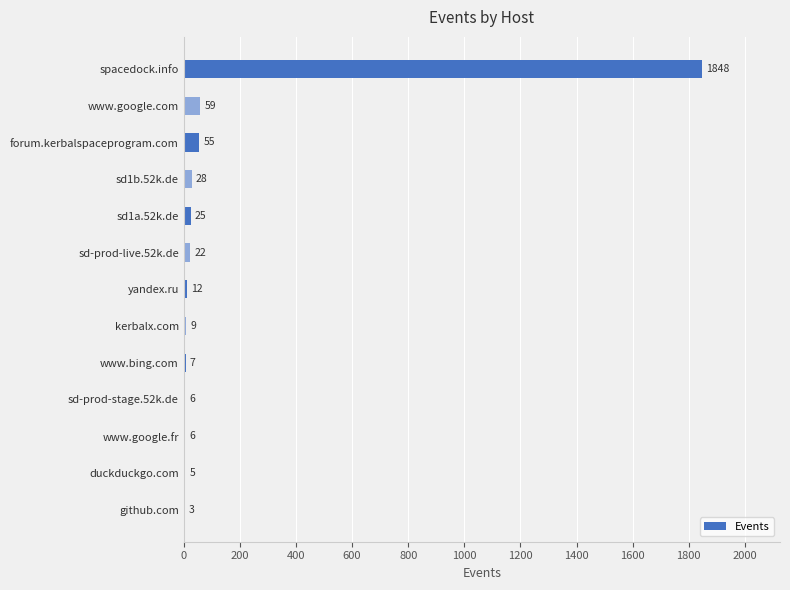

Which label corresponds to the largest value in the chart?

spacedock.info